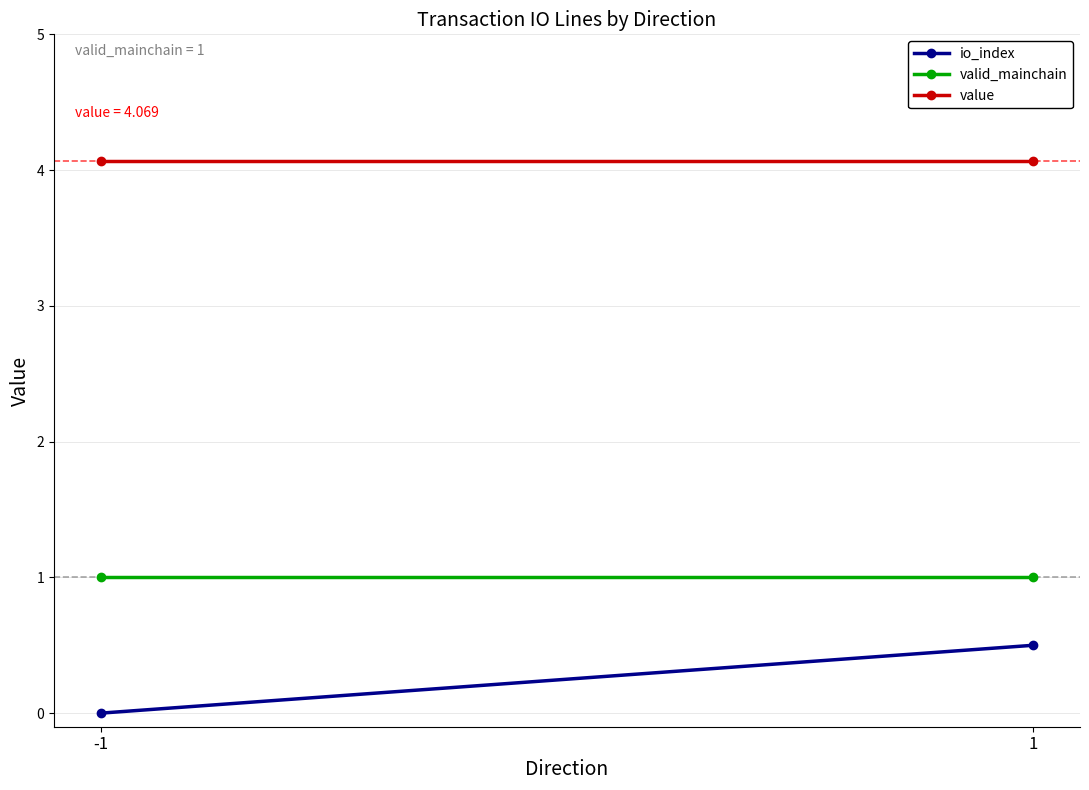

Reading left to right, list all the values displayed in this chart.

io_index: -1=0.0	1=0.5
valid_mainchain: -1=1.0	1=1.0
value: -1=4.1	1=4.1